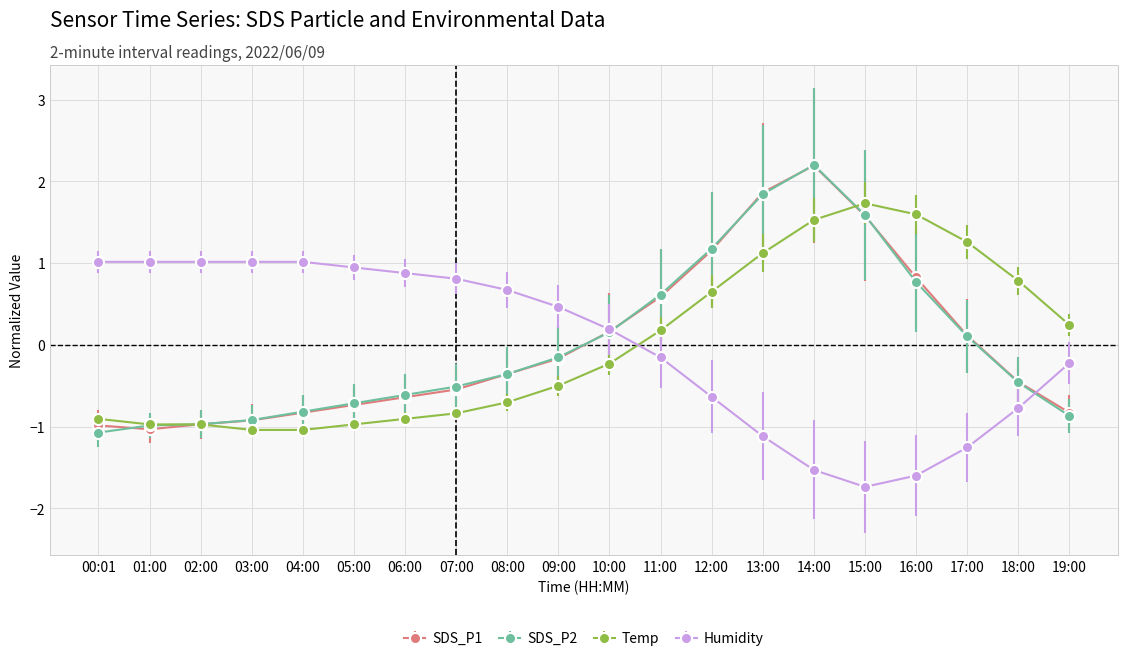

What is the sum of the Humidity values at 05:00 and 15:00?

-0.8